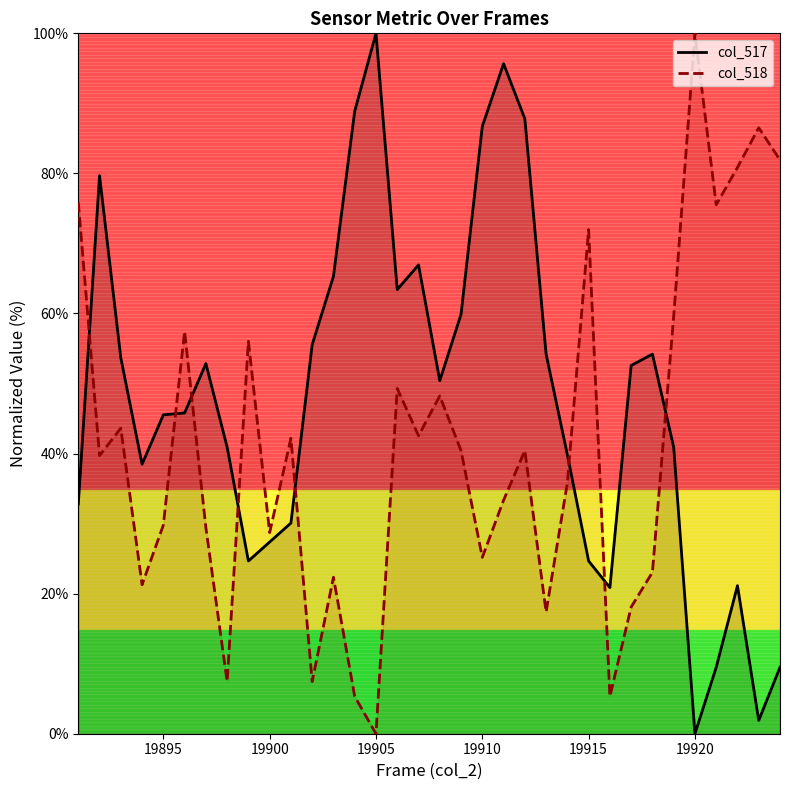

List the series in order of their overall mean, highest first.

col_517, col_518